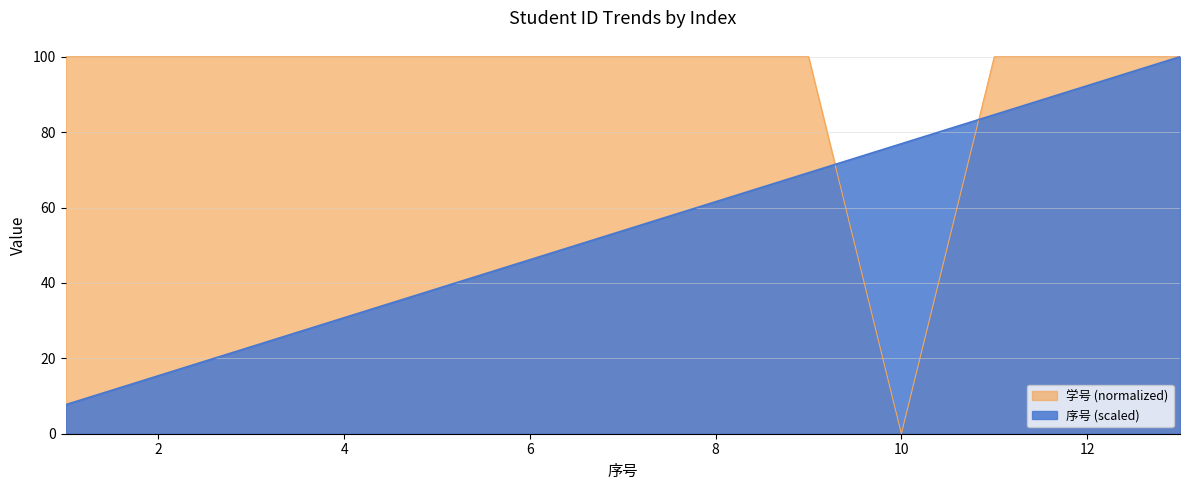

What are all the series names shown in the legend?

学号 (normalized), 序号 (scaled)